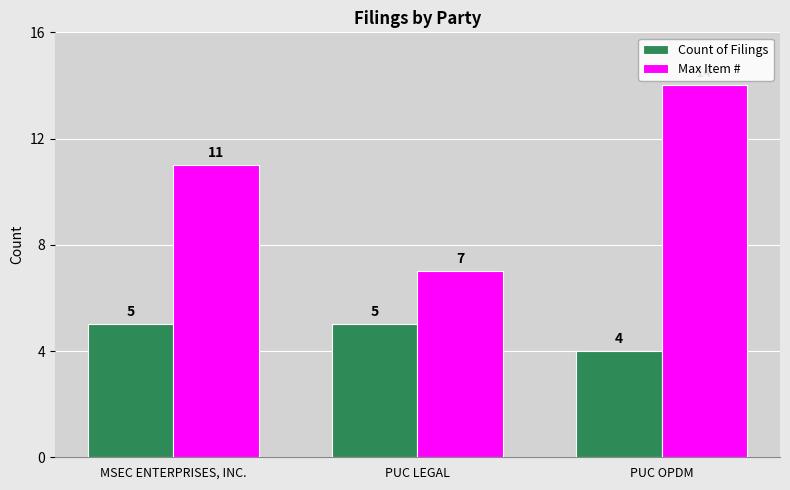

What is the sum of all Max Item # values?

32